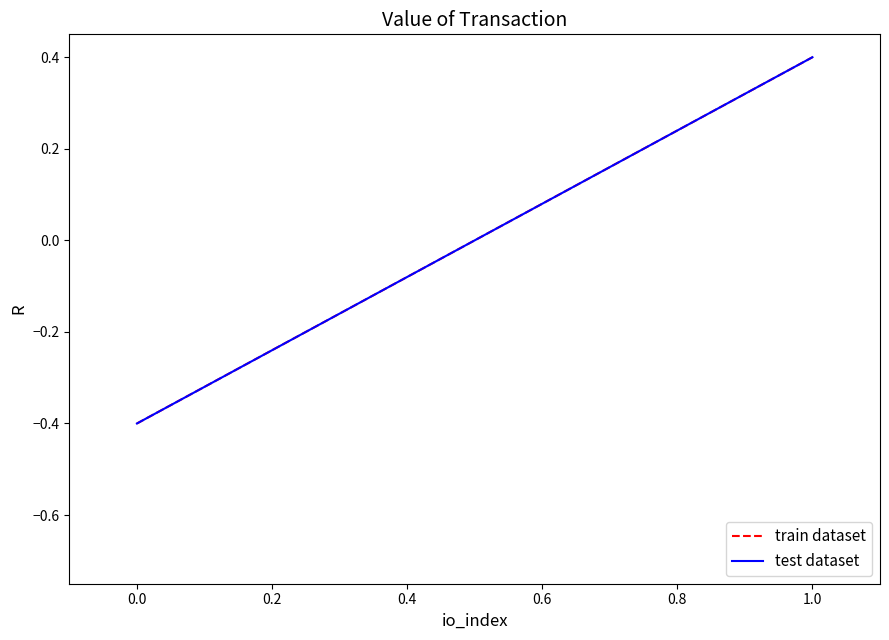

Rank the series by their maximum value, from highest to lowest.

train dataset, test dataset